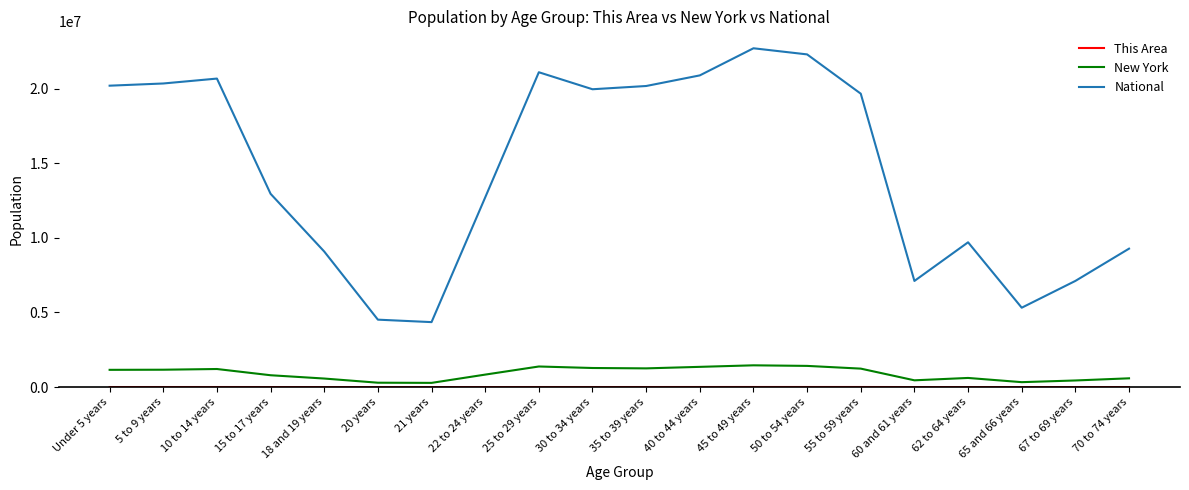

What is the difference between the maximum and minimum values in the National series?

18354297